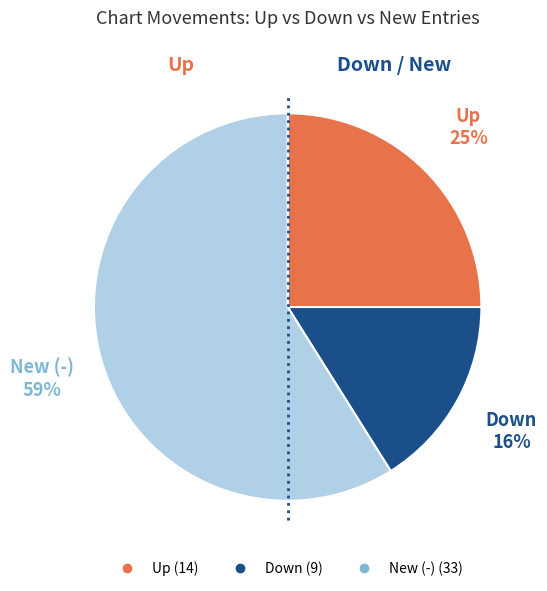

To the nearest percent, what is the average slice percentage?

33%